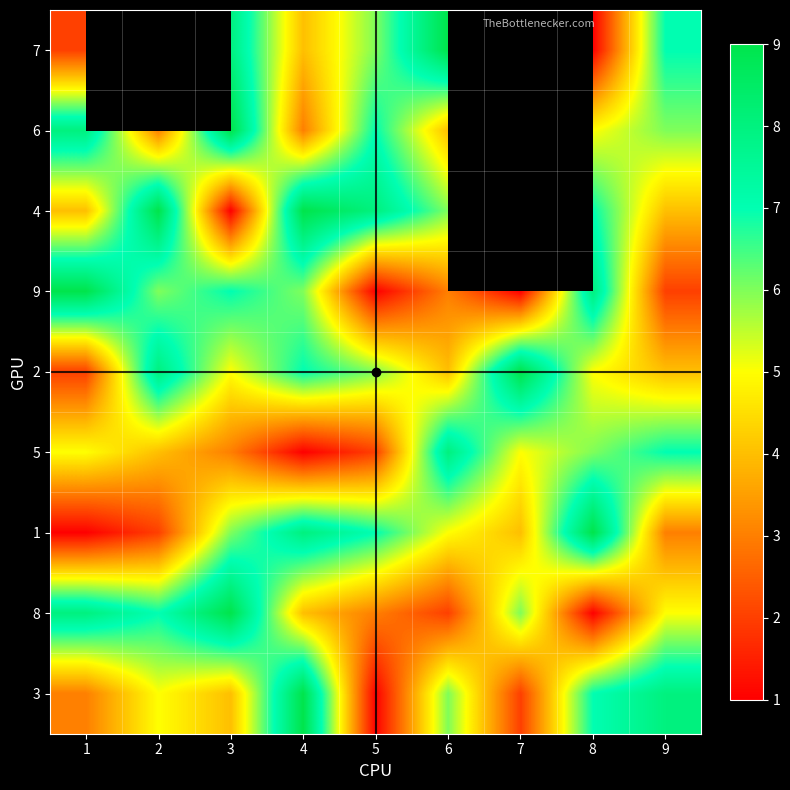

At how many categories does at least one series exceed 4?

9